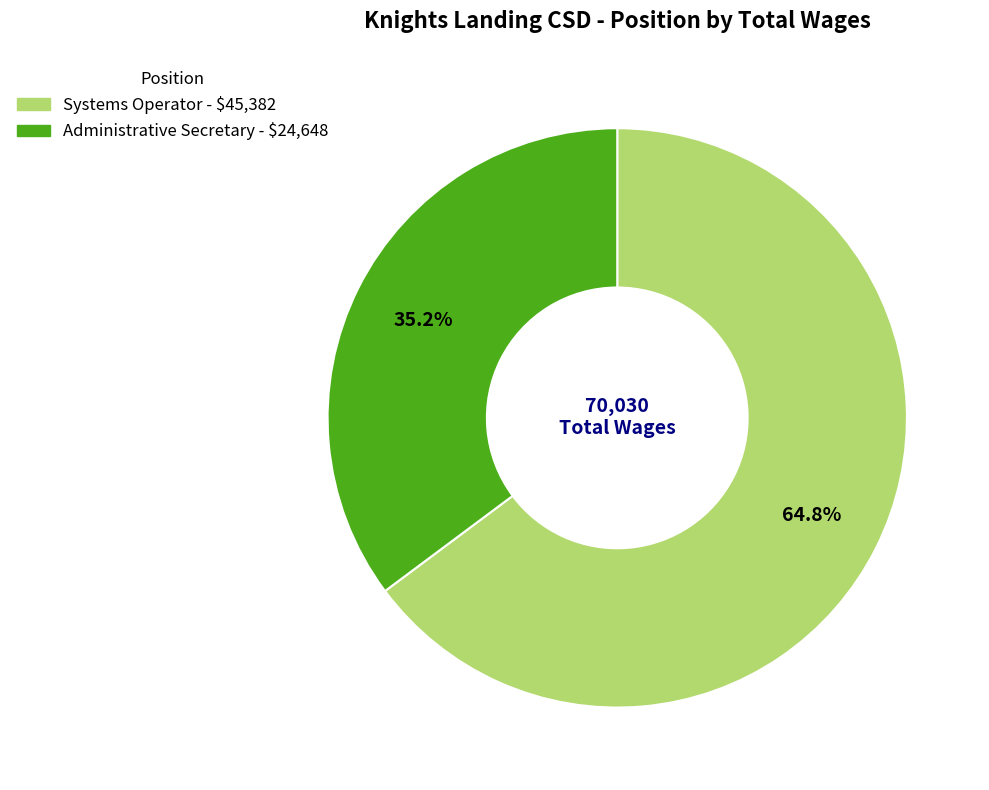

The Systems Operator slice represents 65% of the pie. True or false?

True